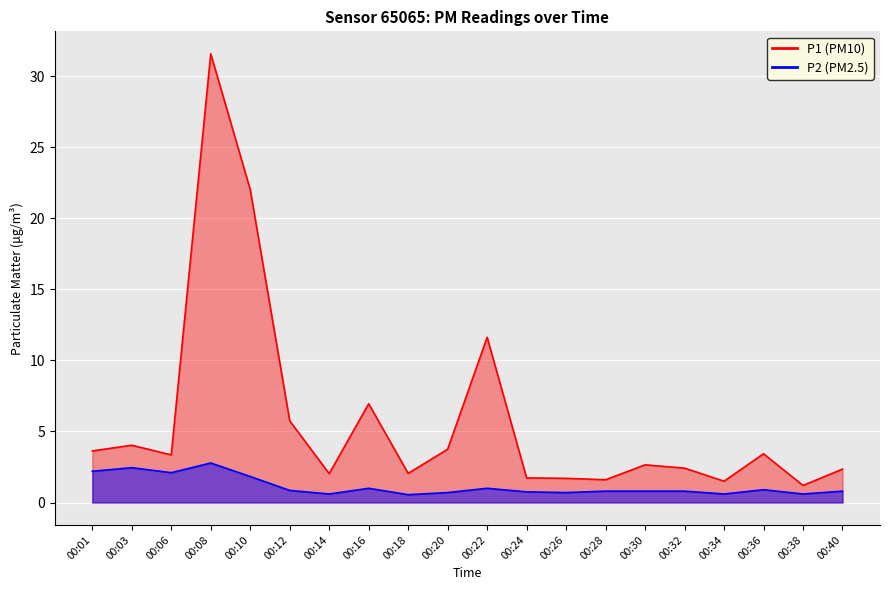

What is the value of the P1 point at the 11th from the left?

11.6